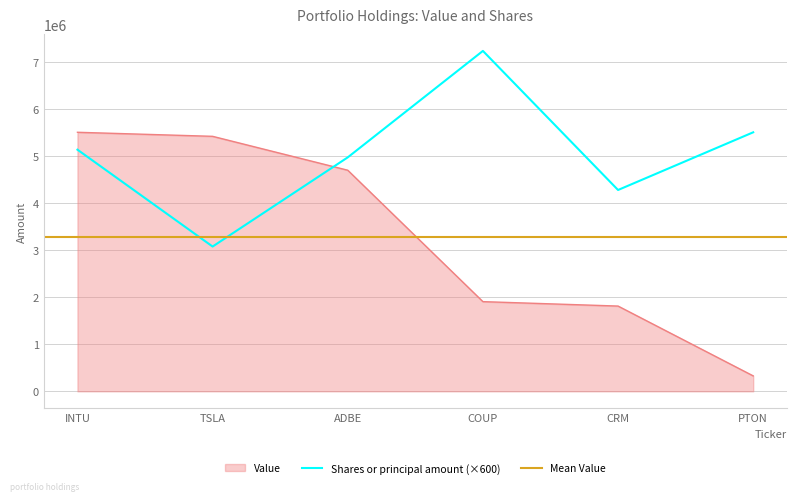

Is it true that Value equals 1905000 at COUP?

True